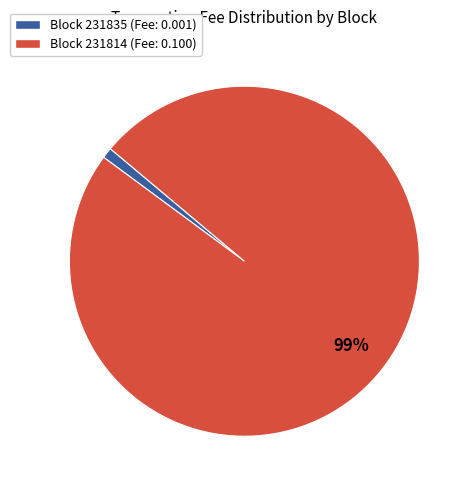

How many slices are in this pie chart?

2